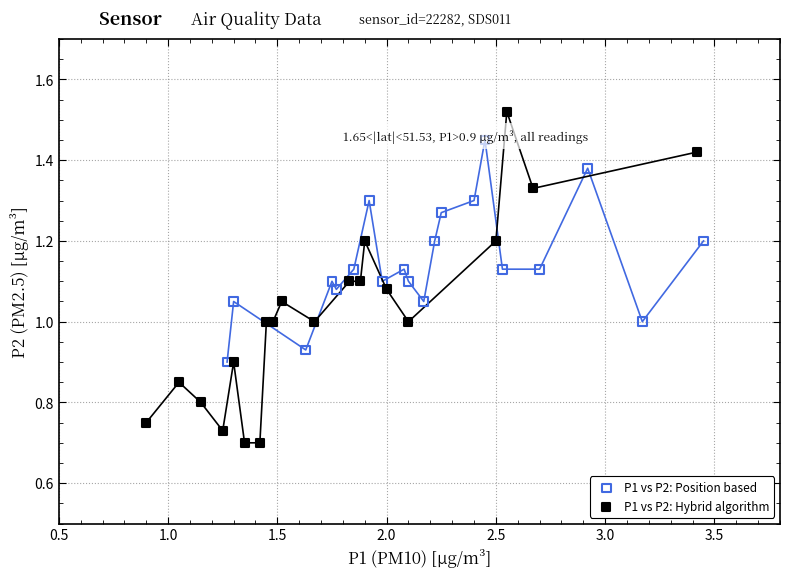

Which series reaches the maximum Y coordinate?

P1 vs P2: Hybrid algorithm